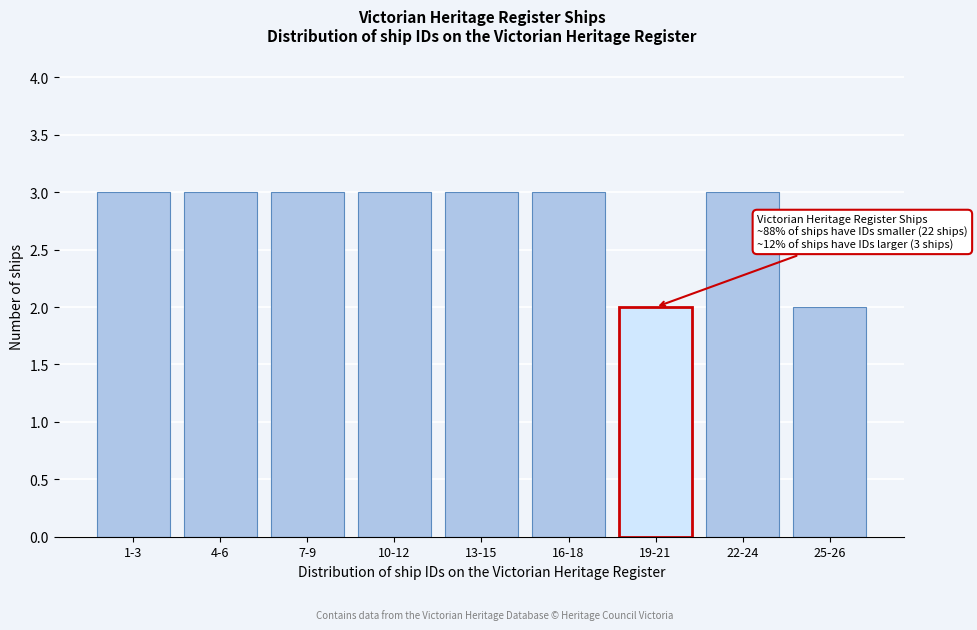

Reading left to right, list all the values displayed in this chart.

3	3	3	3	3	3	2	3	2